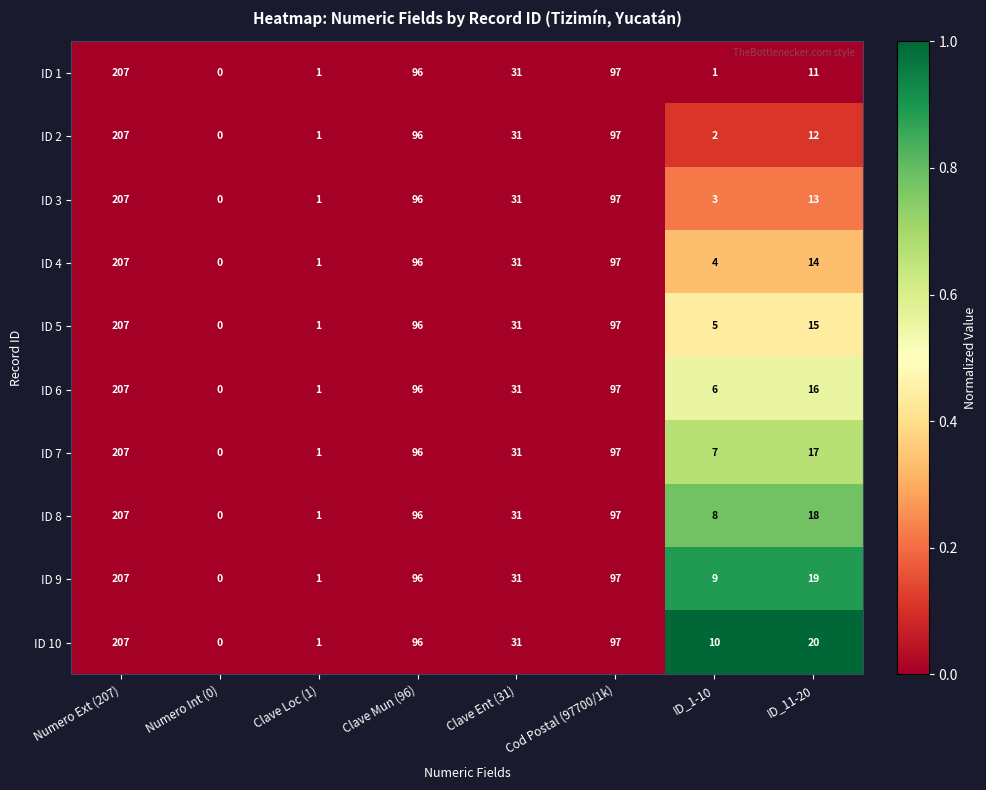

What is the total value across all series at ID_1-10?

55